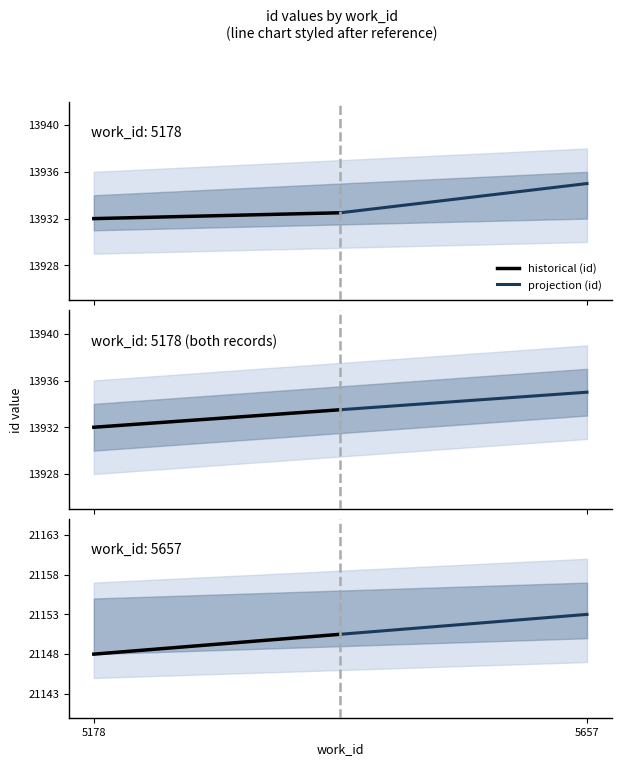

Where does the historical (id) series first go above 21150?

5657